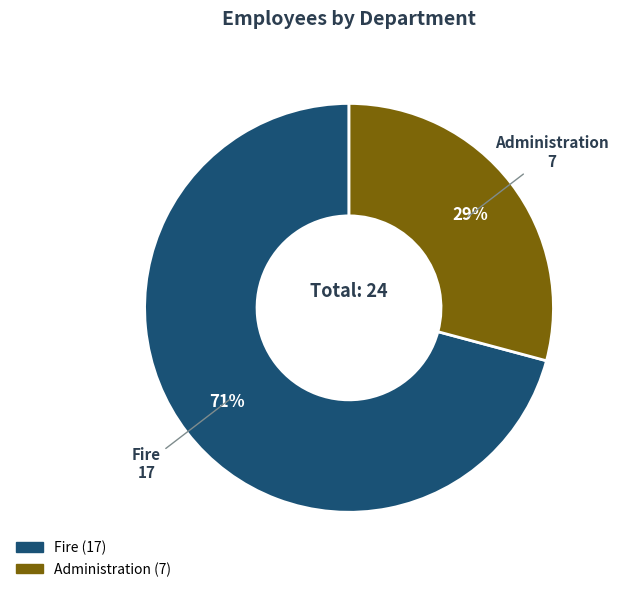

Is Administration the majority of the pie?

No